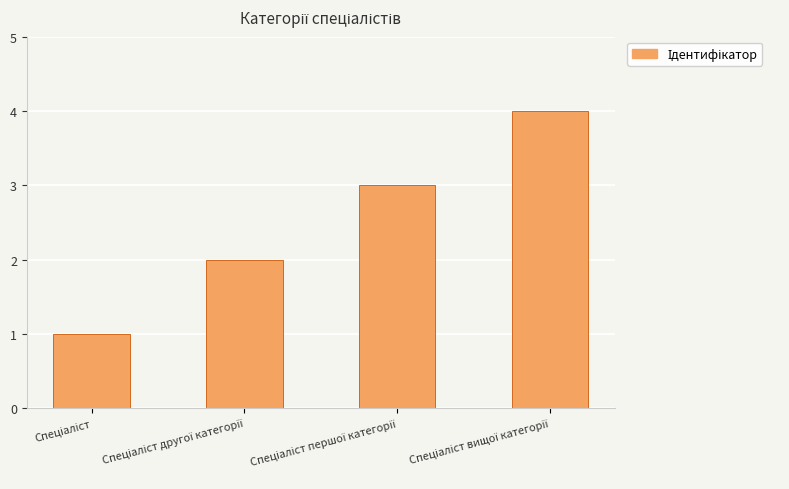

Count the values in the range 2 to 4.

3